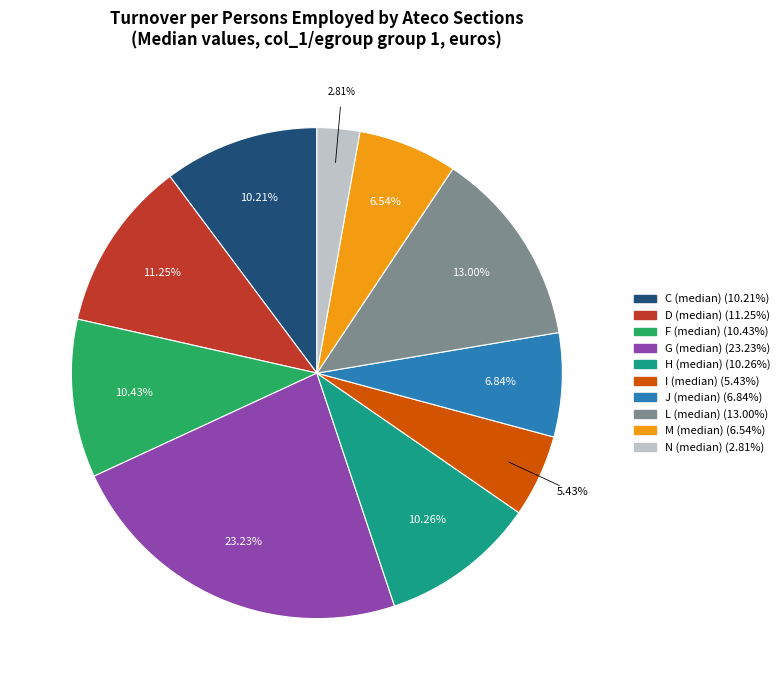

Combined, do L (median) and N (median) account for over 50%?

No